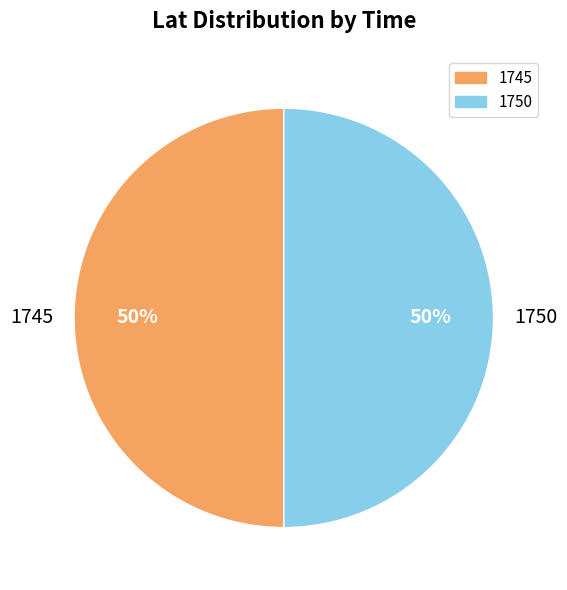

What percentage is the 1745 slice, to the nearest percent?

50%